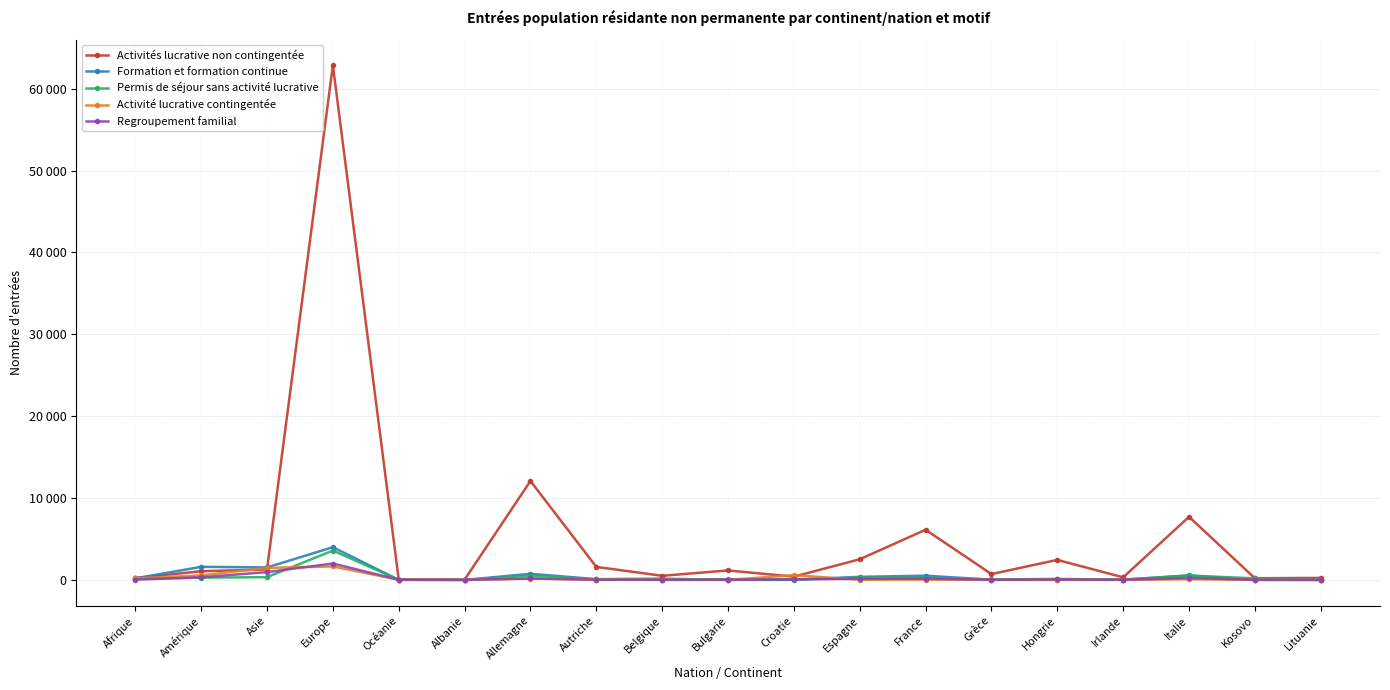

Between Océanie and Grèce, which is larger?

Grèce